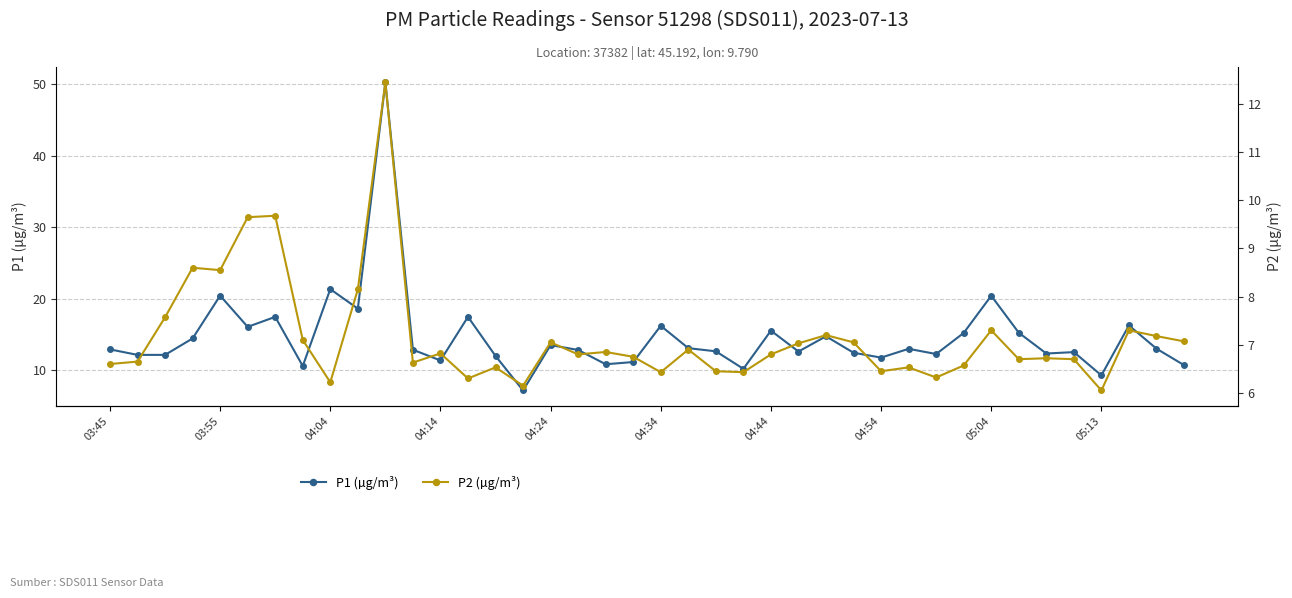

Where does the P1 (µg/m³) series first go above 12?

03:45